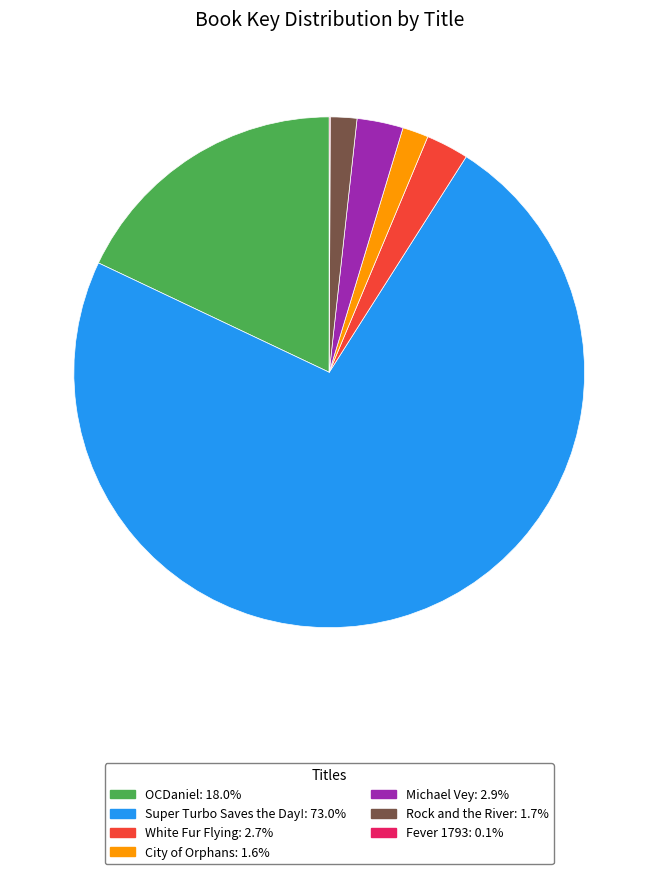

Which has a higher value, City of Orphans or Super Turbo Saves the Day!?

Super Turbo Saves the Day!